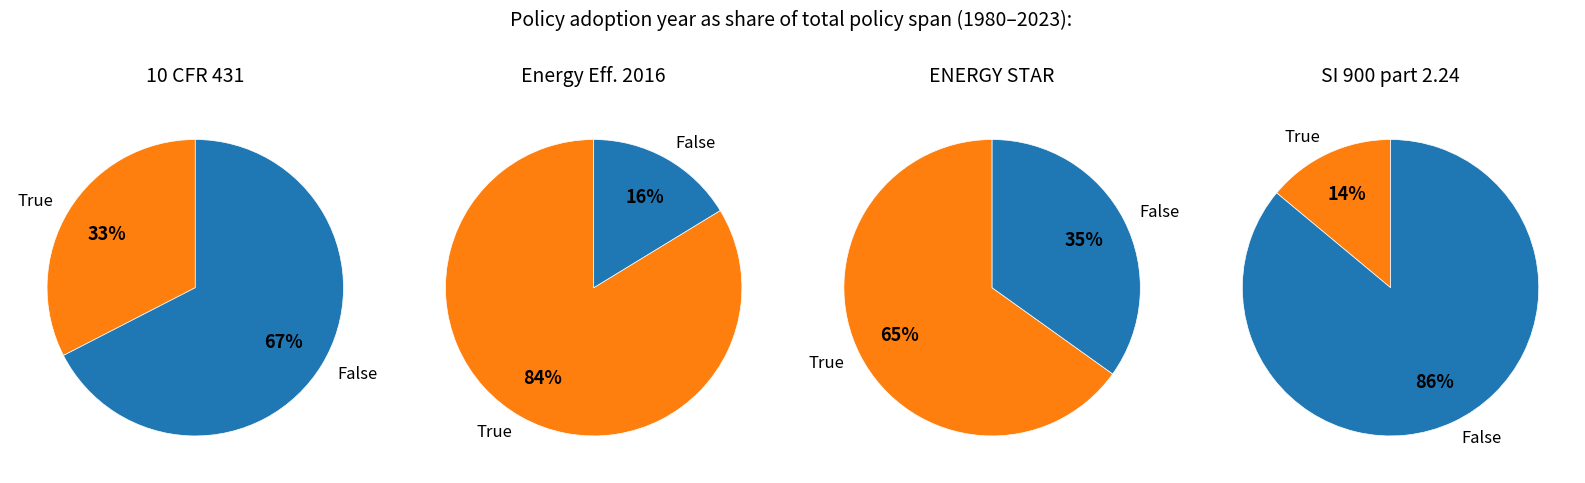

Which slice is the smallest?

SI 900 part 2.24